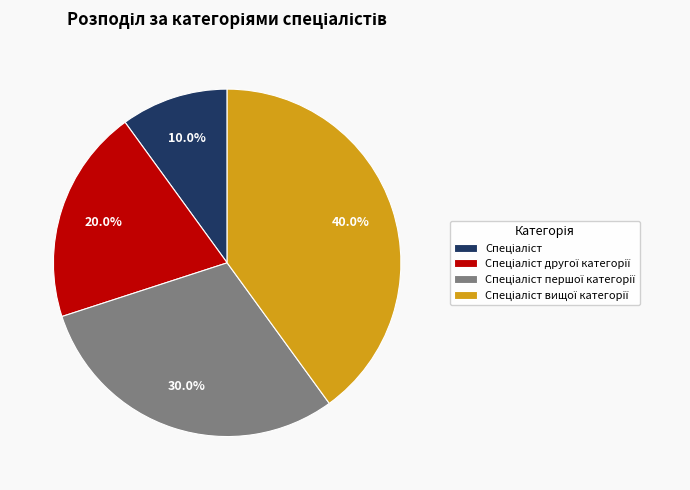

Is there a majority slice in this chart?

No